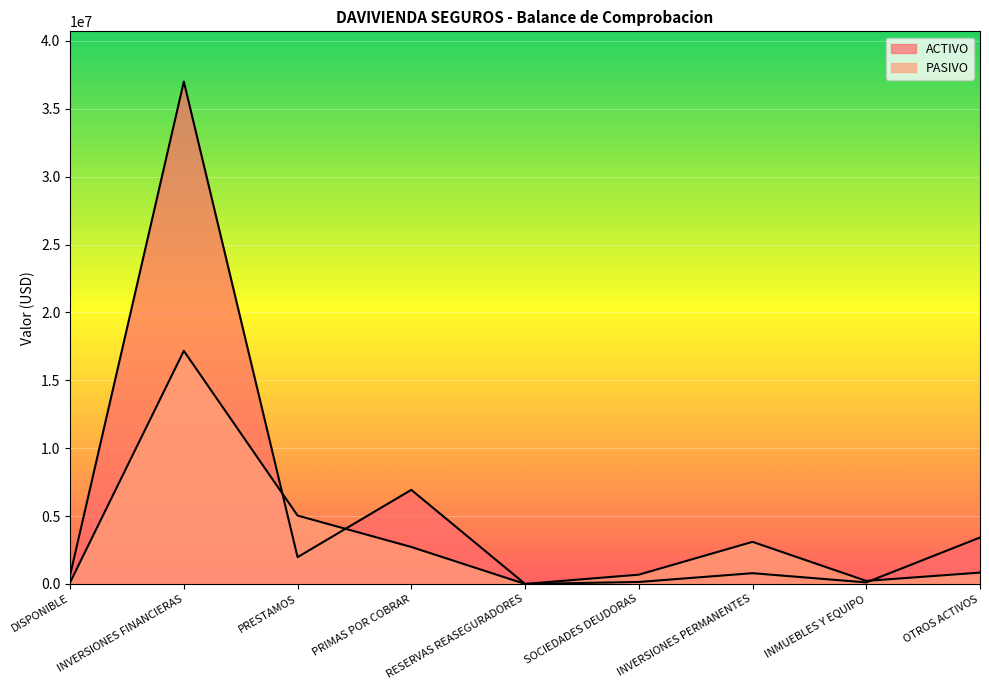

Which has a higher value, INMUEBLES Y EQUIPO or DISPONIBLE?

DISPONIBLE